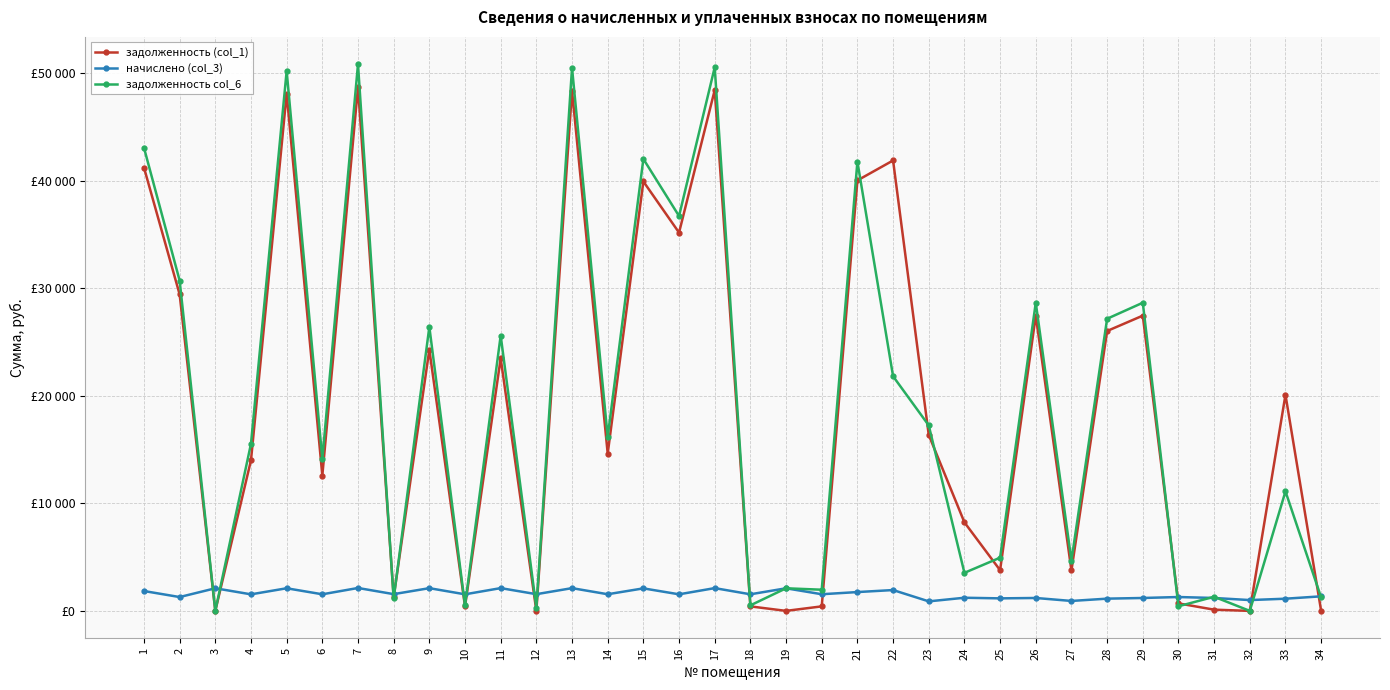

Is this an area chart (filled region under the line)?

No